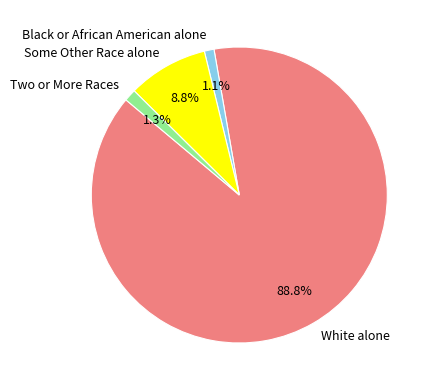

What is the majority slice?

White alone